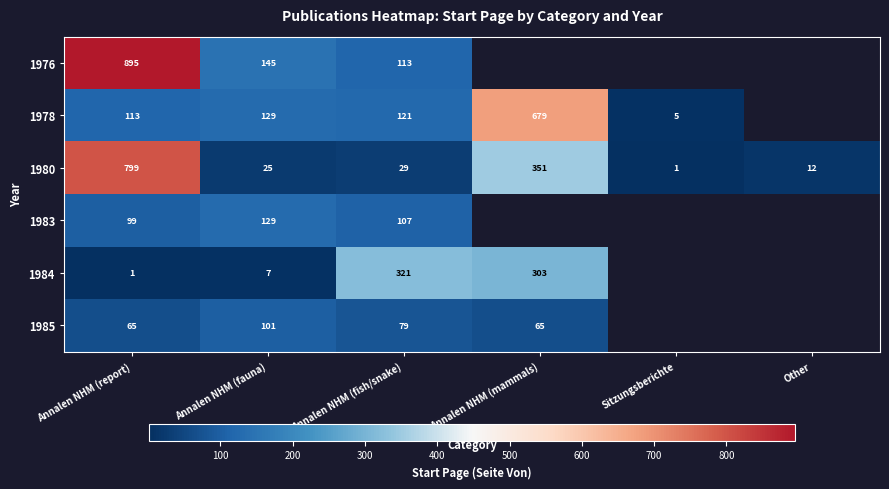

What is the difference between the highest and lowest values at Annalen NHM (fauna)?

138